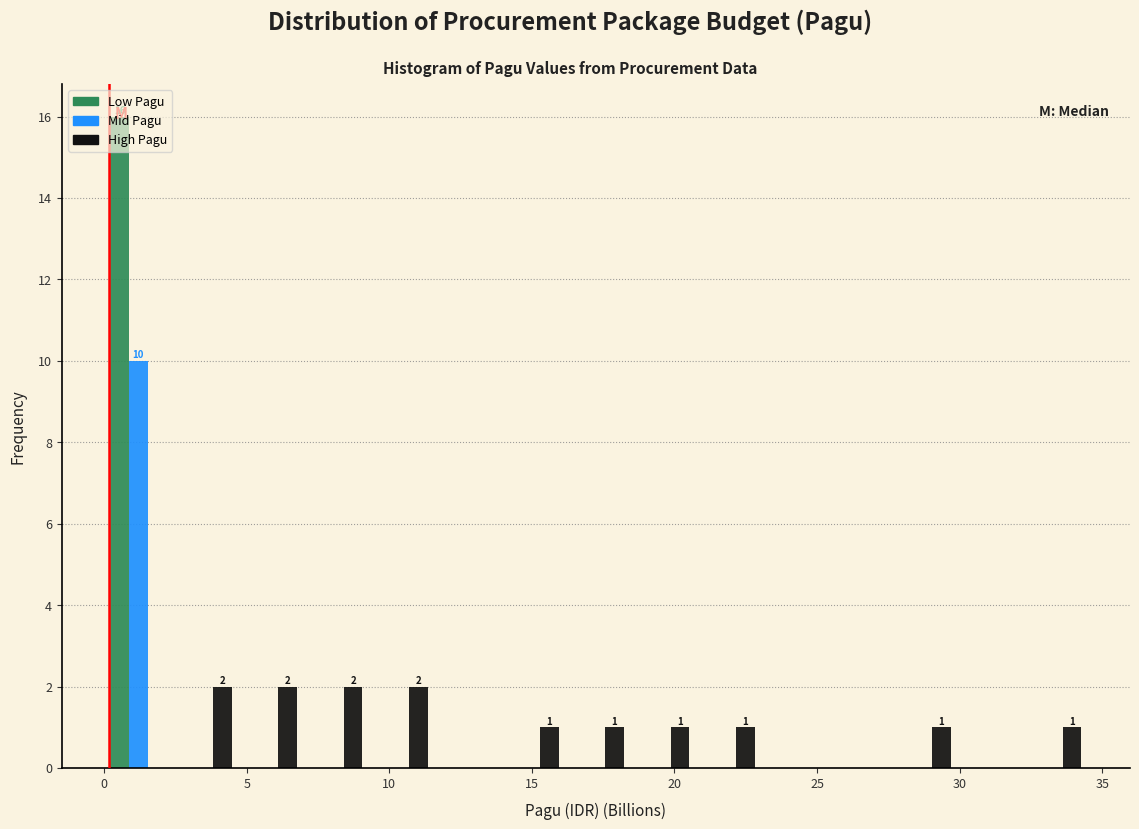

In the Mid Pagu series, which range on the x-axis has the tallest bar?

0.0 to 2.5